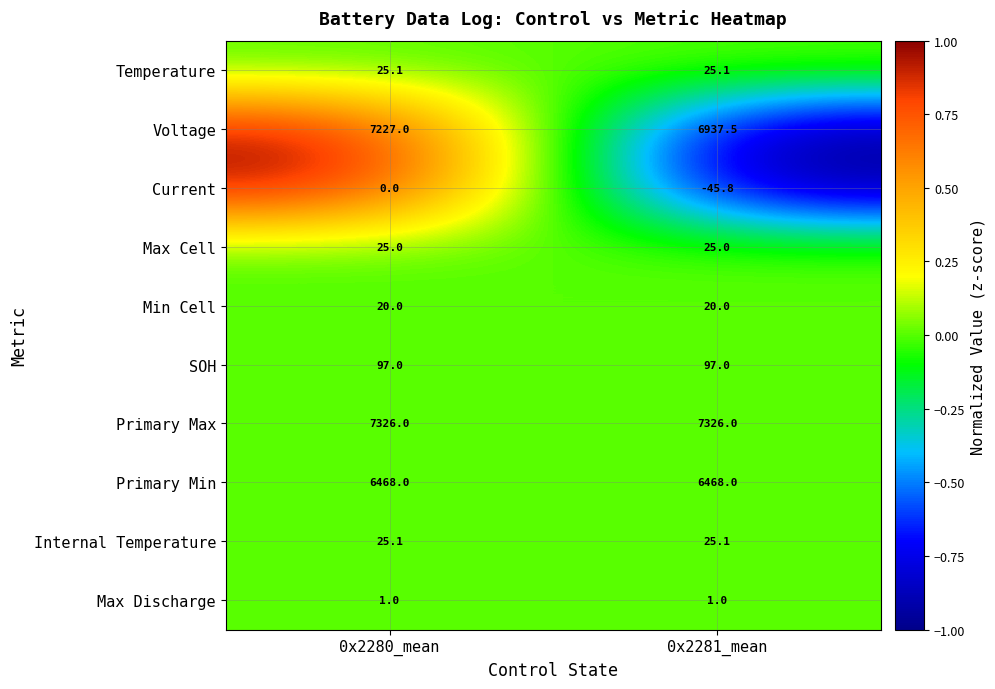

Reading left to right, extract all data points from this chart.

Temperature: 0x2280_mean=25.1	0x2281_mean=25.1
Voltage: 0x2280_mean=7227.0	0x2281_mean=6937.5
Current: 0x2280_mean=0.0	0x2281_mean=-45.8
Max Cell: 0x2280_mean=25.0	0x2281_mean=25.0
Min Cell: 0x2280_mean=20.0	0x2281_mean=20.0
SOH: 0x2280_mean=97.0	0x2281_mean=97.0
Primary Max: 0x2280_mean=7326.0	0x2281_mean=7326.0
Primary Min: 0x2280_mean=6468.0	0x2281_mean=6468.0
Internal Temperature: 0x2280_mean=25.1	0x2281_mean=25.1
Max Discharge: 0x2280_mean=1.0	0x2281_mean=1.0